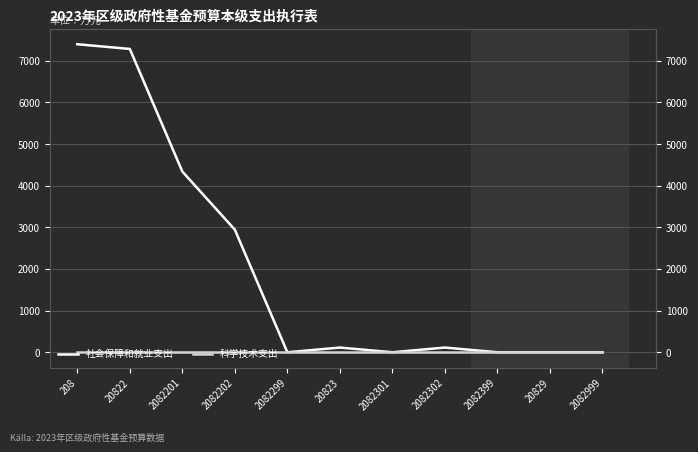

Is this an area chart (filled region under the line)?

No